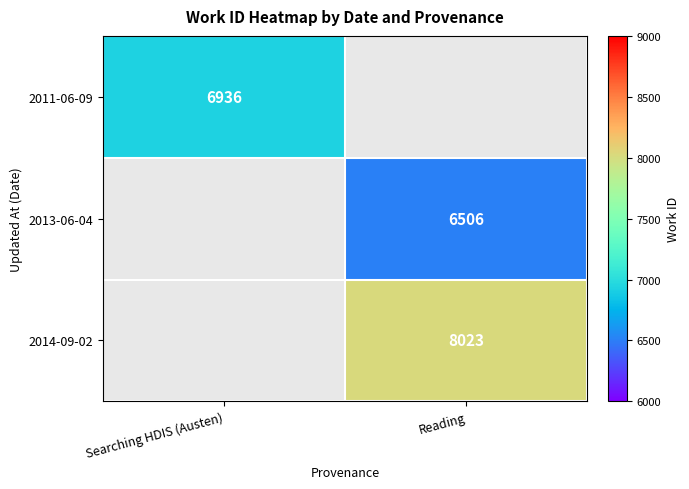

Is the value of 2013-06-04 at Reading greater than the value of 2014-09-02 at Reading?

No